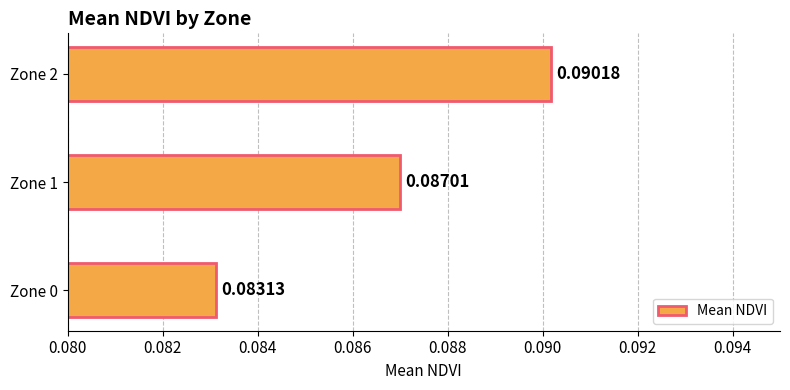

List the labels in order of value, smallest first.

Zone 0, Zone 1, Zone 2